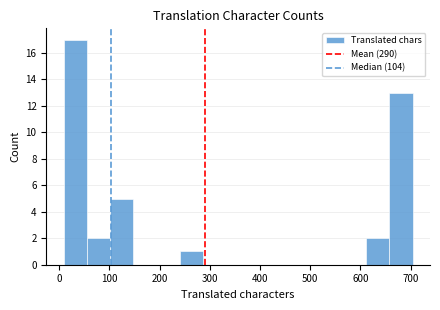

Reading left to right, list every bar in this chart as the range it spans on the x-axis followed by its height. Neither the bar edges nor the heights are printed on the chart, so give them approximately, as read against the axes.

10 to 60: 17
60 to 100: 2
100 to 150: 5
150 to 190: 0
190 to 240: 0
240 to 290: 1
290 to 330: 0
330 to 380: 0
380 to 430: 0
430 to 470: 0
470 to 520: 0
520 to 570: 0
570 to 610: 0
610 to 660: 2
660 to 700: 13